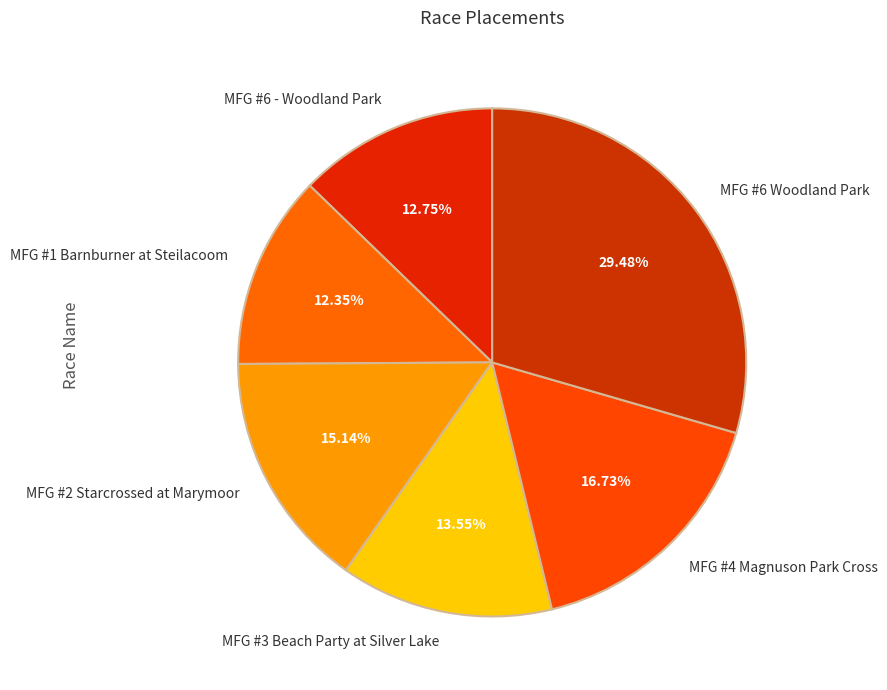

How many slices are in this pie chart?

6